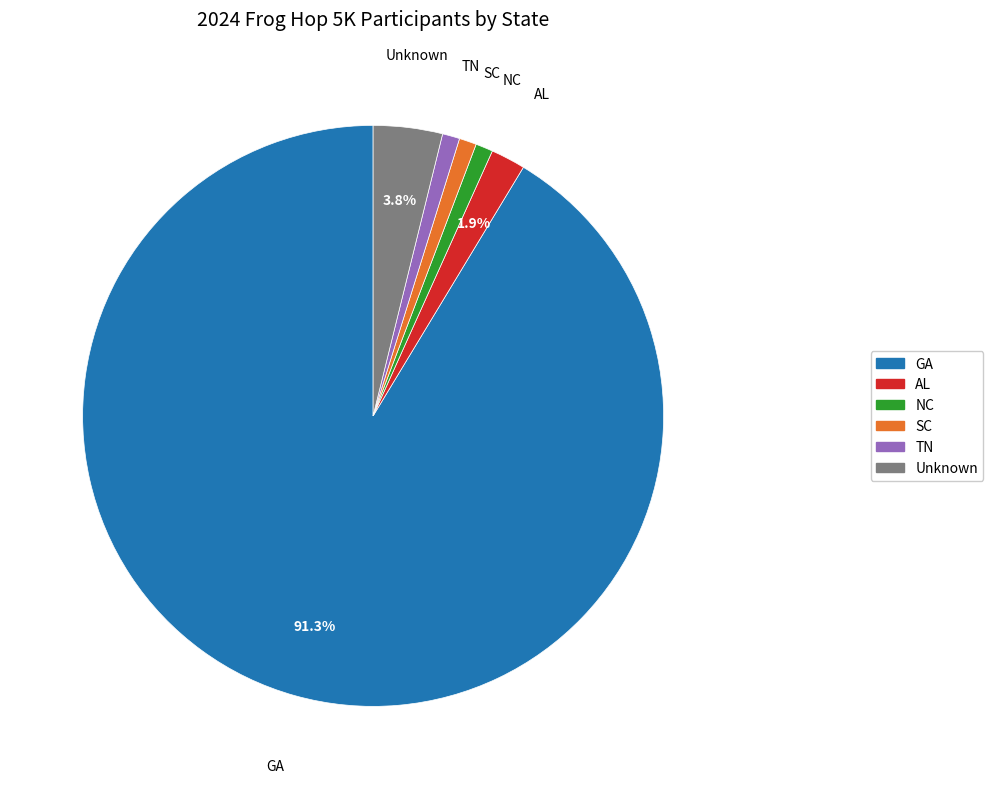

To the nearest percent, what is the difference between the largest and smallest slice percentages?

90%